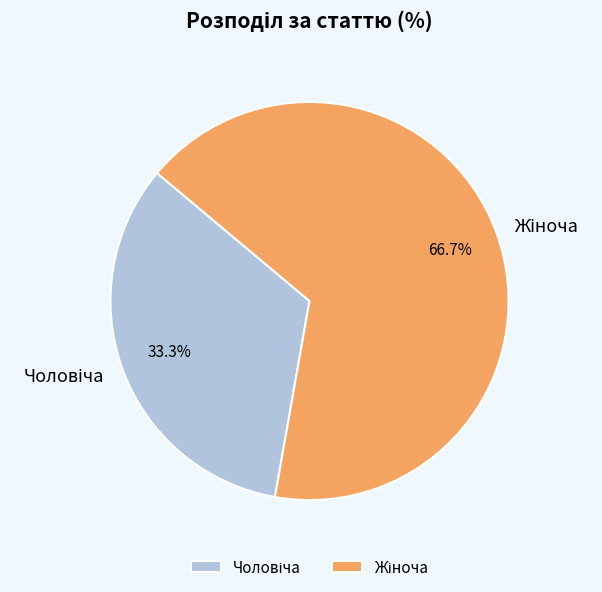

Is there a majority slice in this chart?

Yes